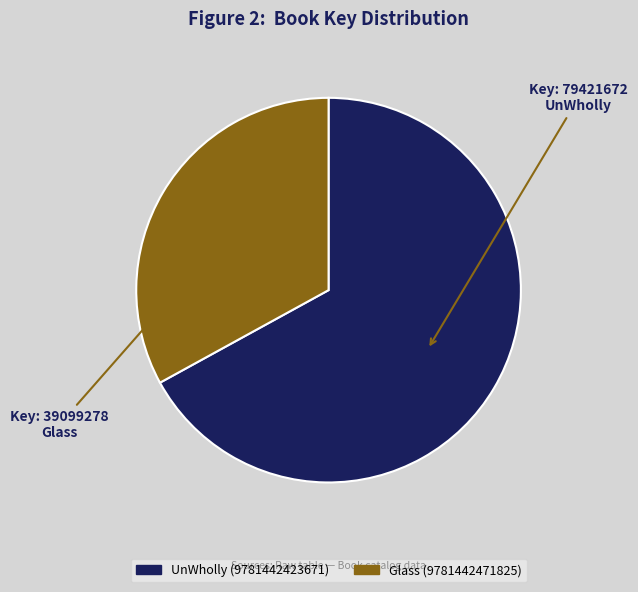

Do UnWholly (9781442423671) and Glass (9781442471825) together represent more than half of the pie?

Yes